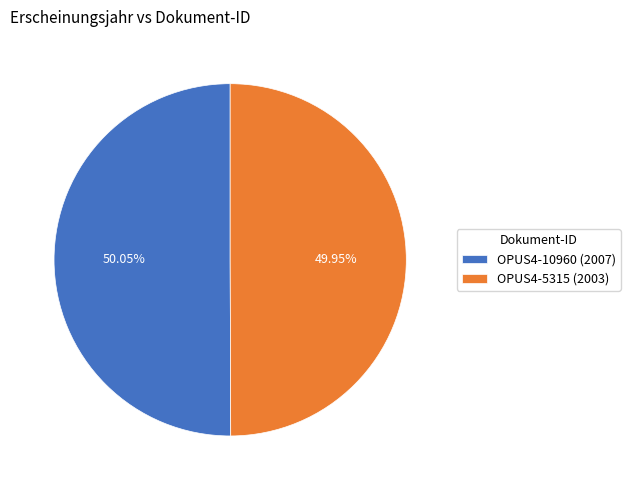

What is the ratio of the value at OPUS4-5315 to the value at OPUS4-10960?

1.0